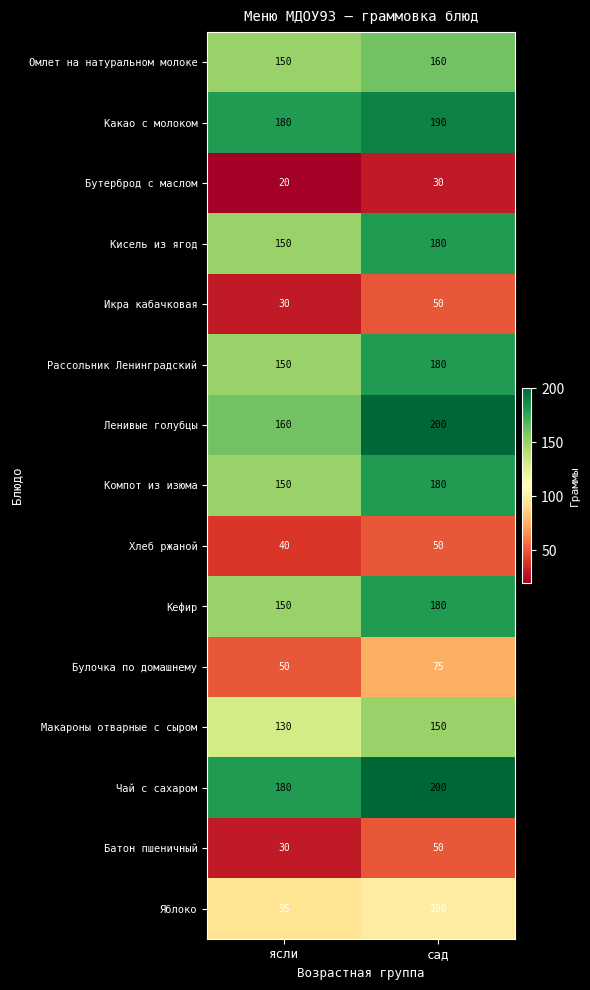

What is the difference between the Чай с сахаром values at ясли and сад?

20